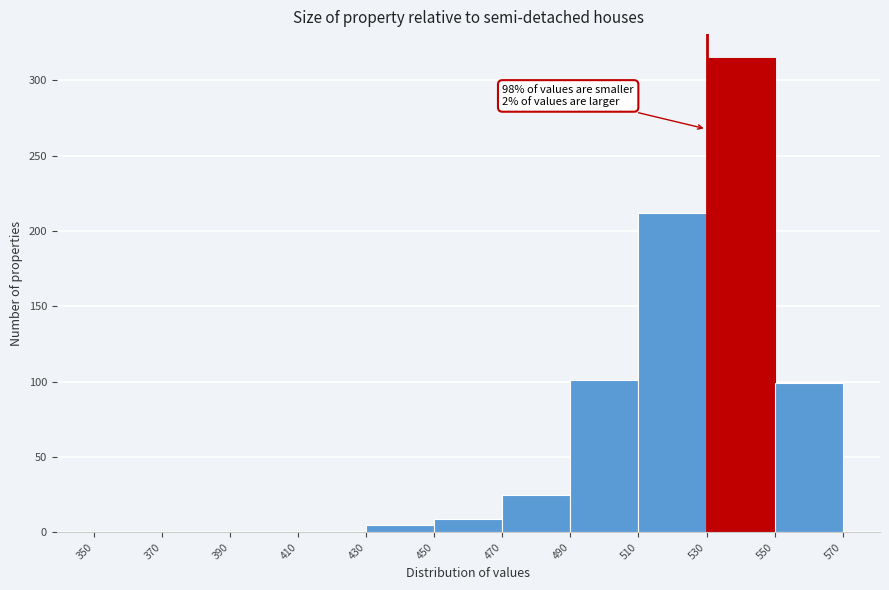

Which range on the x-axis has the tallest bar?

530 to 550